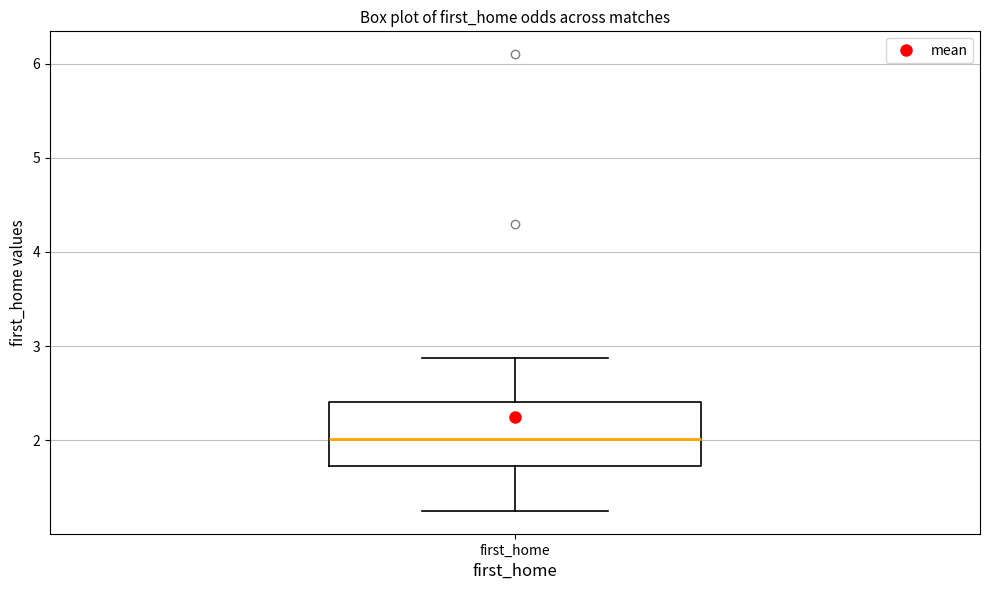

Where does the lower whisker of the box for first_home end on the y-axis? The values are not printed on the chart, so give them approximately, as read against the axis.

1.3